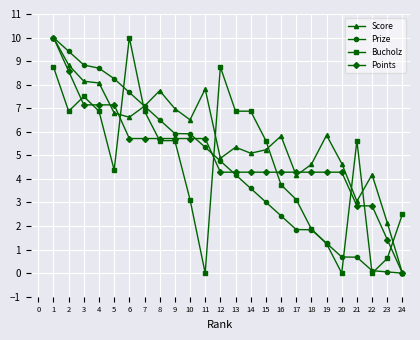

Between 3 and 13, which series saw the biggest shift?

Prize